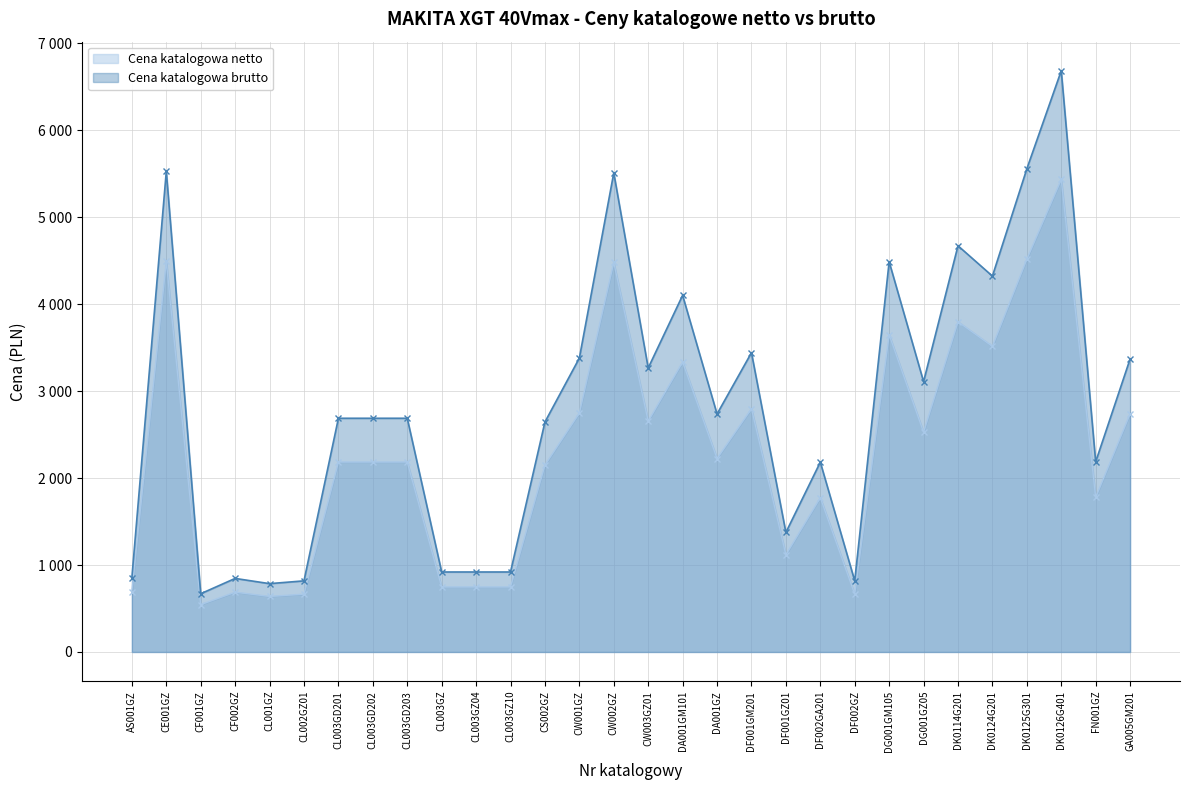

What is the highest value of the Cena katalogowa netto series?

5435